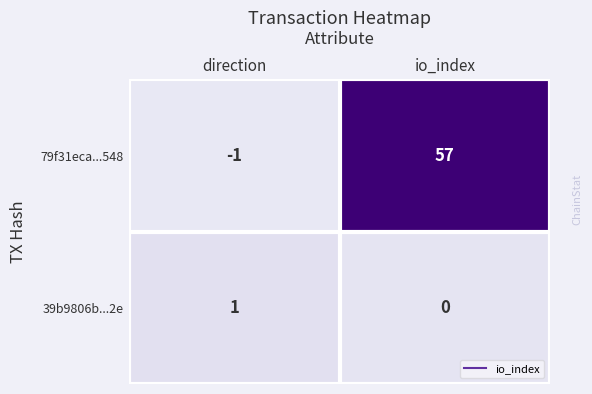

What is the difference between the maximum and minimum values in the 79f31eca...548 series?

58